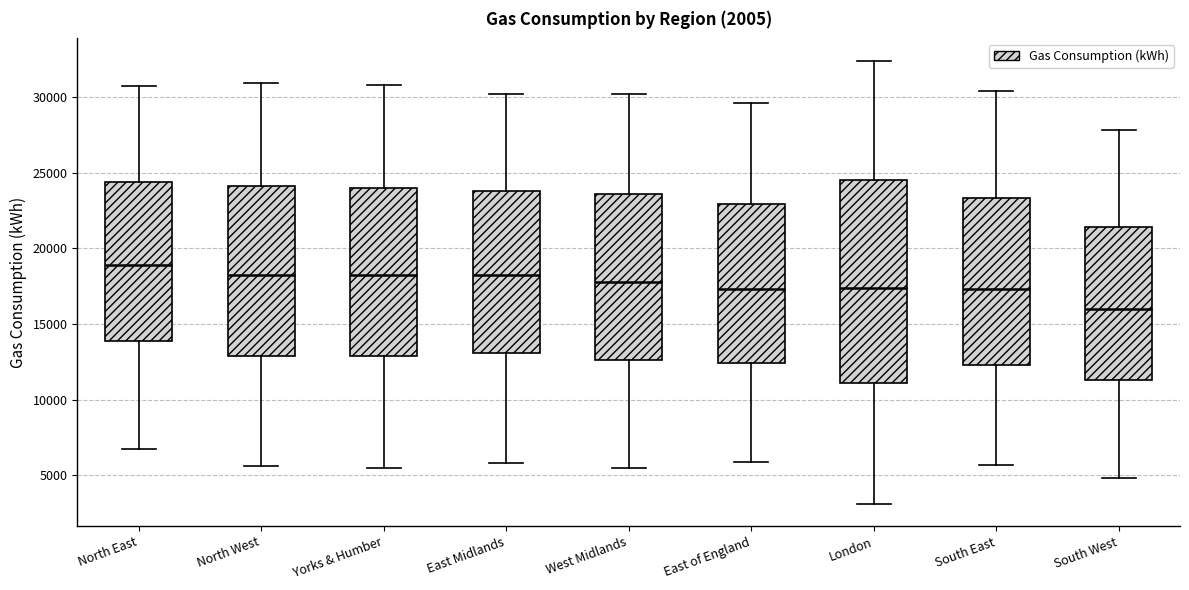

Reading left to right, read every box against the y-axis: the position of its median line, the range the box covers, and the ends of its whiskers. The values are not printed on the chart, so give them approximately, as read against the axis.

North East: median 19000, box 14000 to 24500, whiskers 6500 to 30500
North West: median 18000, box 13000 to 24000, whiskers 5500 to 31000
Yorks & Humber: median 18000, box 13000 to 24000, whiskers 5500 to 31000
East Midlands: median 18000, box 13000 to 24000, whiskers 6000 to 30000
West Midlands: median 18000, box 12500 to 23500, whiskers 5500 to 30000
East of England: median 17500, box 12500 to 23000, whiskers 6000 to 29500
London: median 17500, box 11000 to 24500, whiskers 3000 to 32500
South East: median 17500, box 12500 to 23500, whiskers 5500 to 30500
South West: median 16000, box 11500 to 21500, whiskers 5000 to 28000